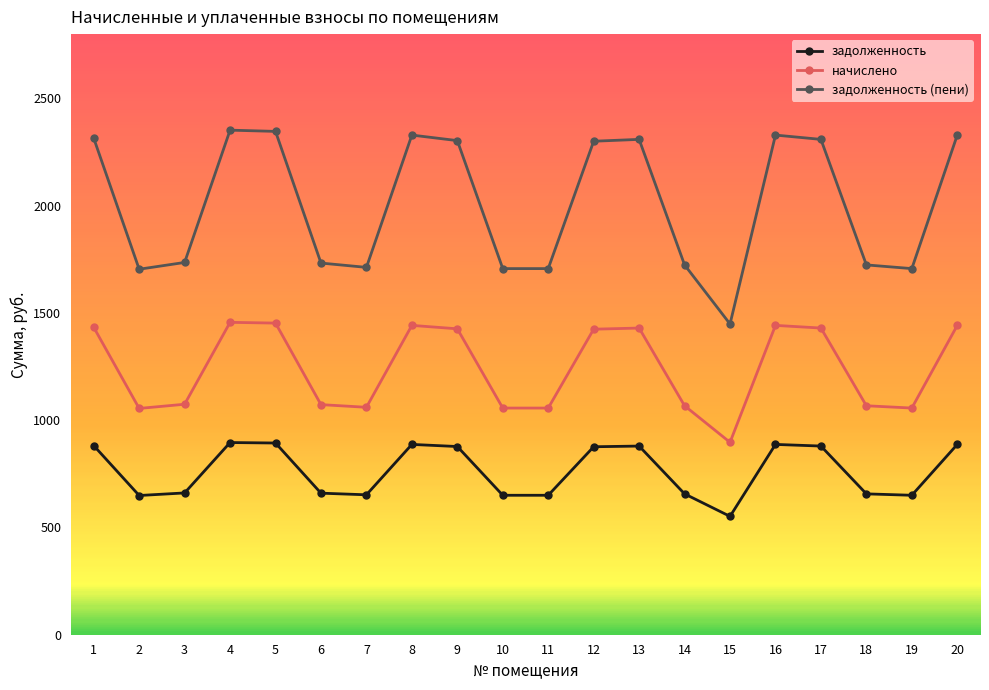

The value of задолженность at 10 is 397.7. True or false?

False